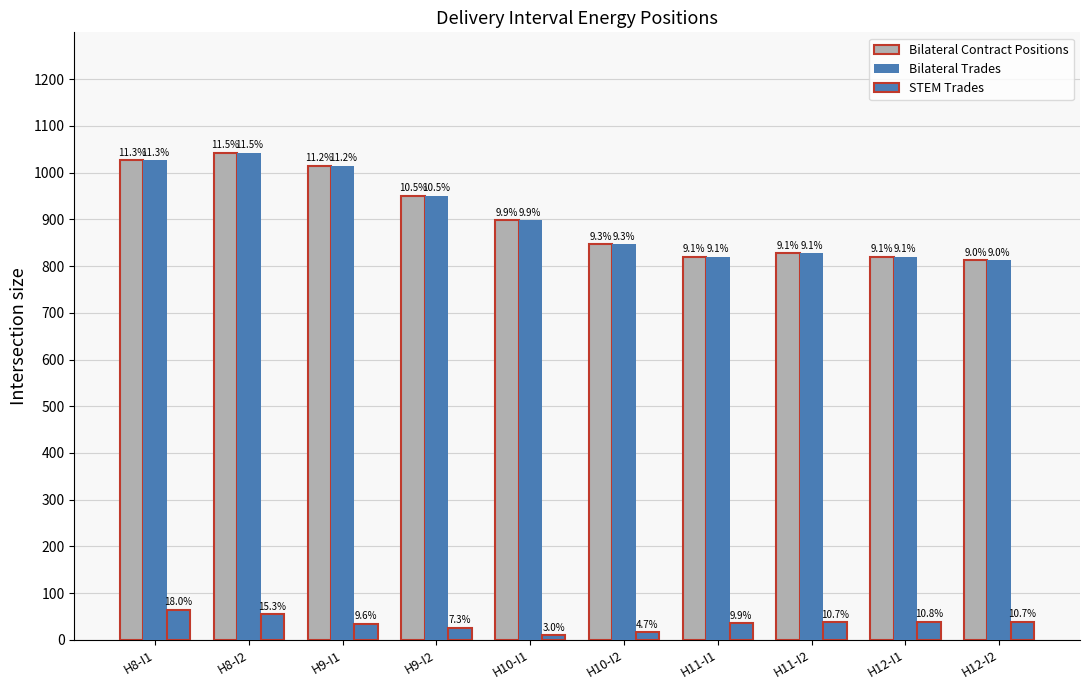

Read the STEM Trades value at H9-I2.

26.4